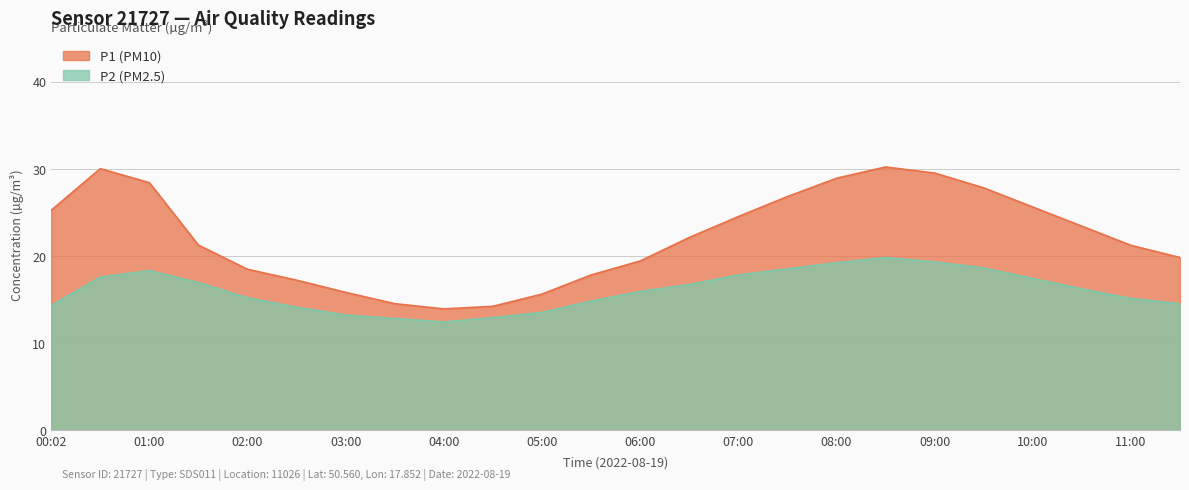

Which series has the largest total across all categories?

P1 (PM10)